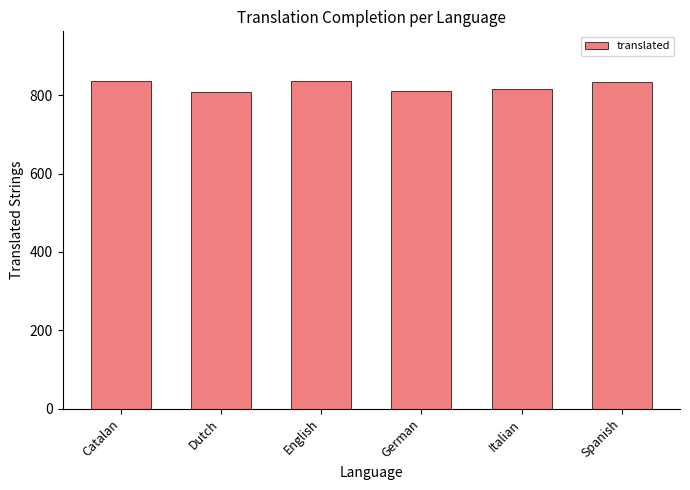

What is the minimum value shown in the chart?

809